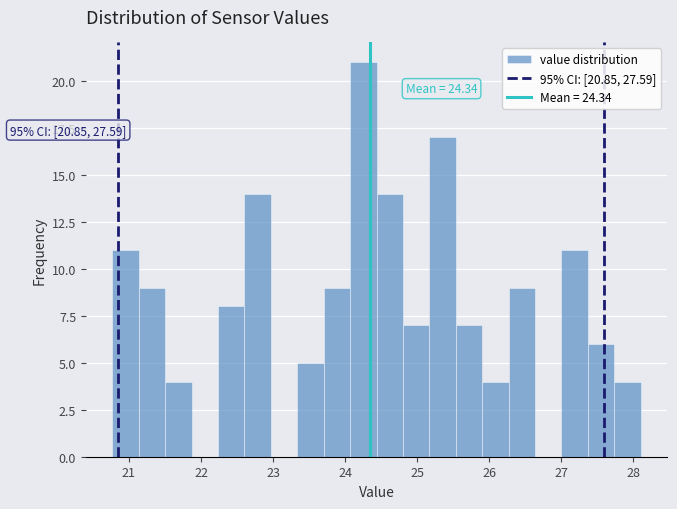

Around what value on the x-axis is the tallest bar? Give the approximate position of its centre, as read against the axis.

24.3